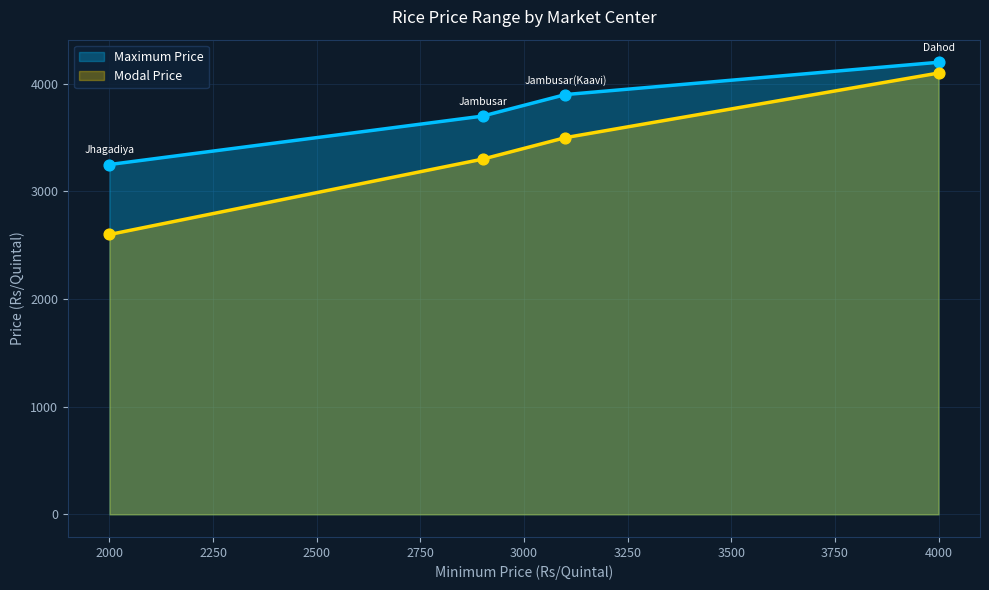

What are all the series names shown in the legend?

Maximum Price, Modal Price